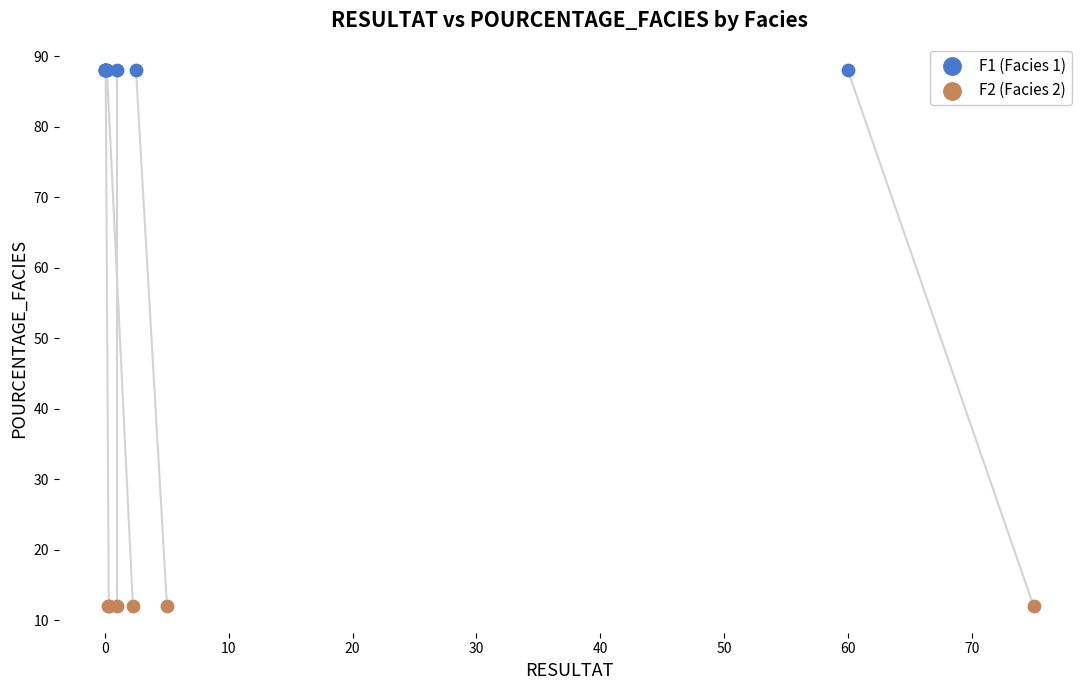

Which series reaches the minimum Y coordinate?

F2 (Facies 2)